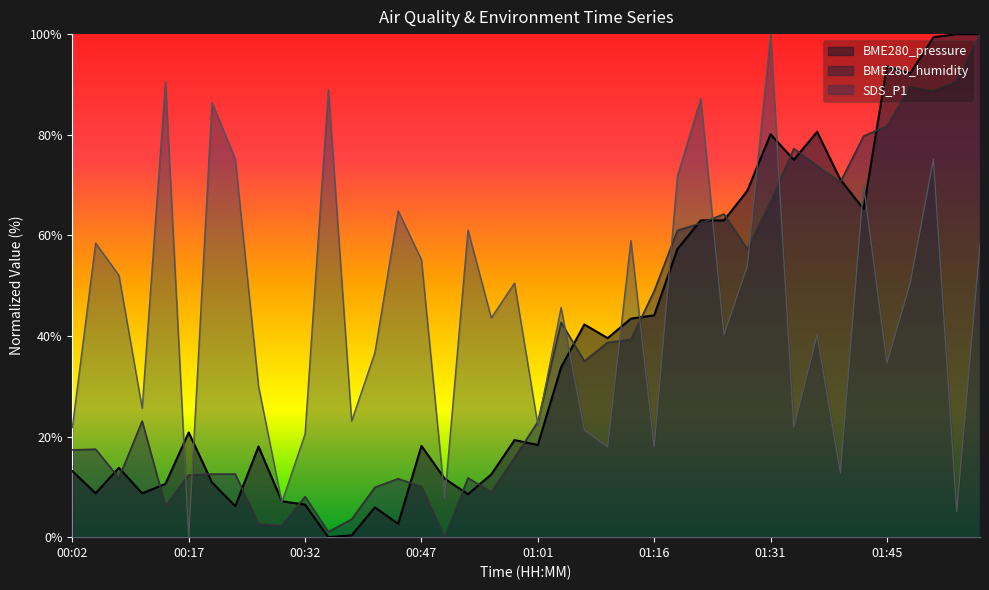

True or false: BME280_humidity has more than 0 interior local peaks.

True